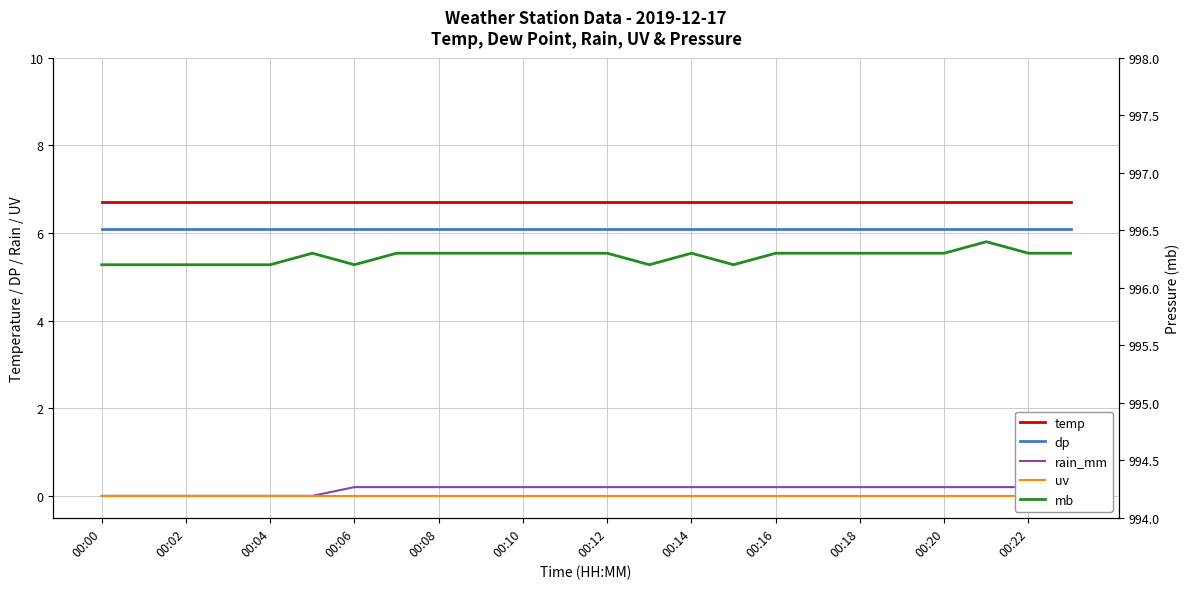

True or false: temp has a value of 6.7 at 00:02.

True